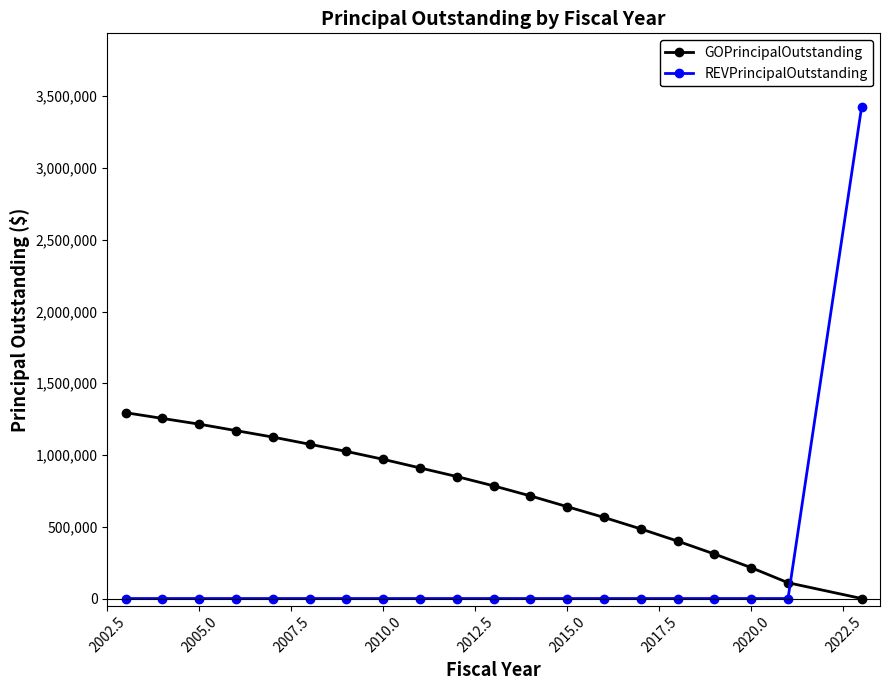

After their last crossing, which series has the higher values: GOPrincipalOutstanding or REVPrincipalOutstanding?

REVPrincipalOutstanding